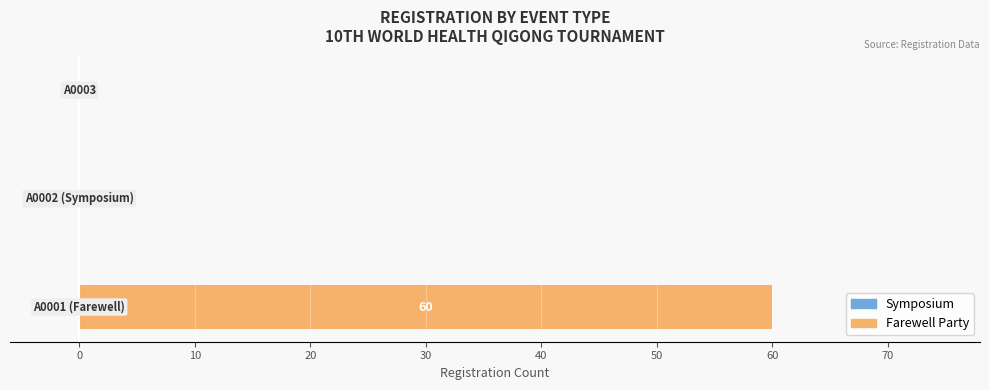

What is the greatest value displayed?

60